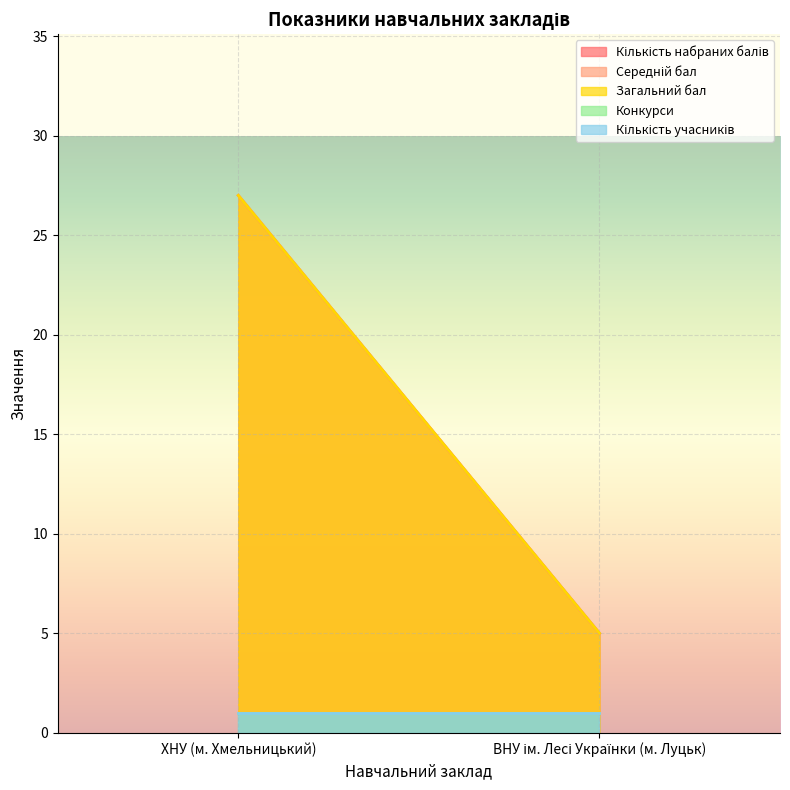

Reading left to right, transcribe all the data shown in this chart.

Кількість набраних балів: ХНУ (м. Хмельницький)=27	ВНУ ім. Лесі Українки (м. Луцьк)=5
Середній бал: ХНУ (м. Хмельницький)=27	ВНУ ім. Лесі Українки (м. Луцьк)=5
Загальний бал: ХНУ (м. Хмельницький)=27	ВНУ ім. Лесі Українки (м. Луцьк)=5
Конкурси: ХНУ (м. Хмельницький)=1	ВНУ ім. Лесі Українки (м. Луцьк)=1
Кількість учасників: ХНУ (м. Хмельницький)=1	ВНУ ім. Лесі Українки (м. Луцьк)=1